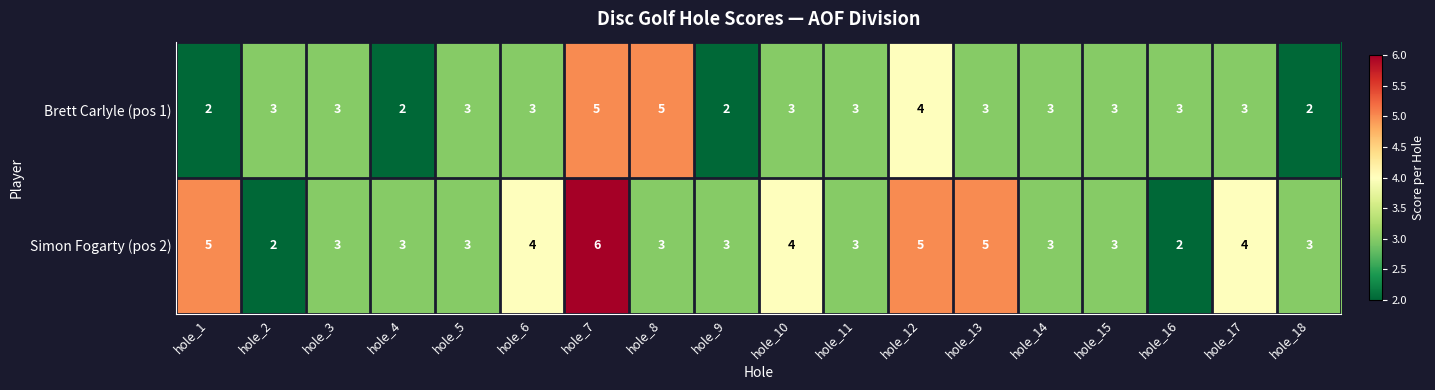

Which series has the widest spread of values?

Simon Fogarty (pos 2)